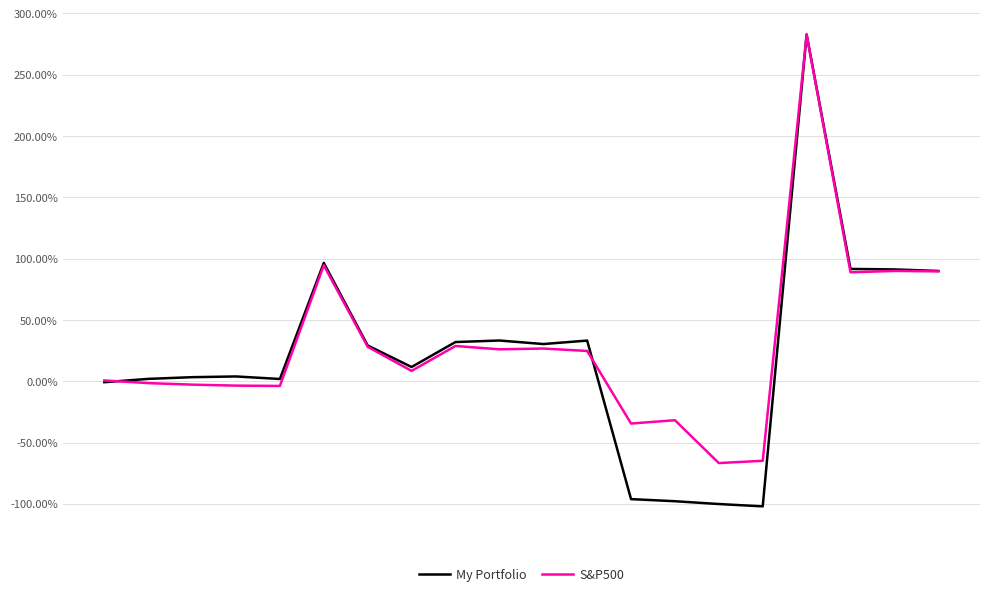

True or false: S&P500 has more than 1 points higher than both neighbors.

True